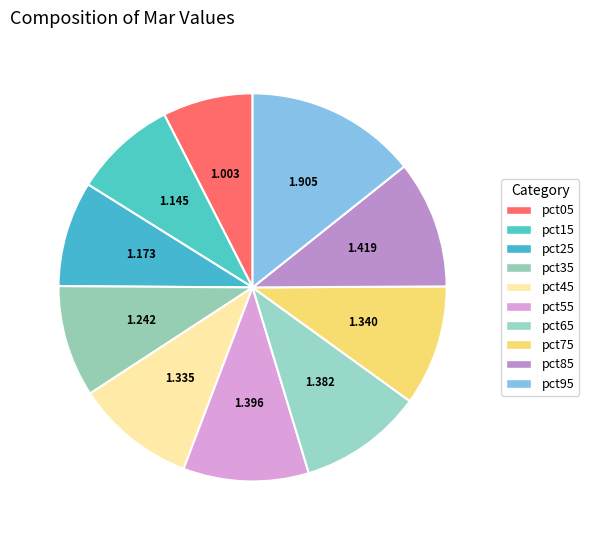

How much of the chart is everything except pct45?

90.0%